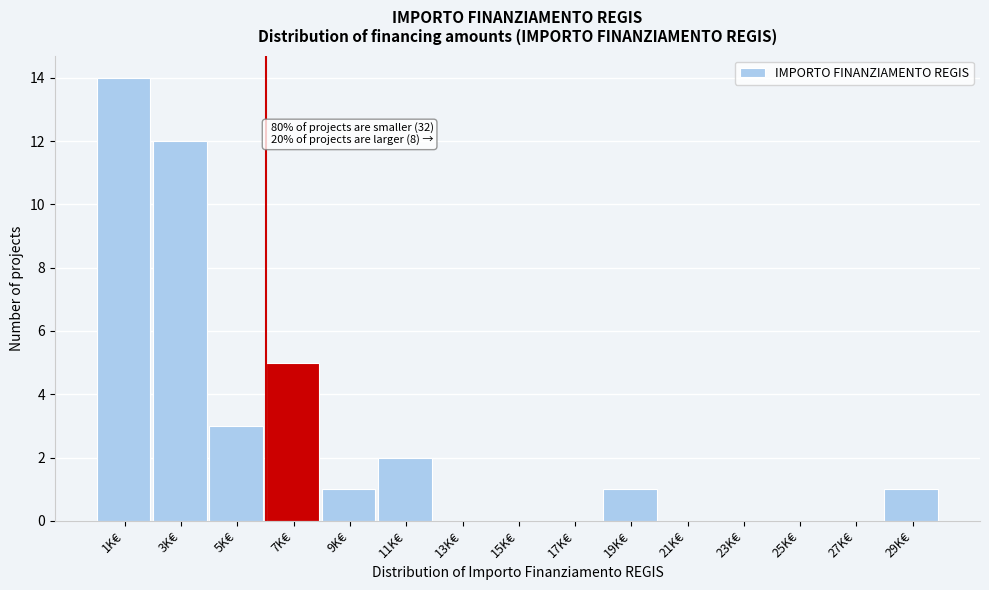

Reading right to left, list all the values displayed in this chart.

29K€=1	27K€=0	25K€=0	23K€=0	21K€=0	19K€=1	17K€=0	15K€=0	13K€=0	11K€=2	9K€=1	7K€=5	5K€=3	3K€=12	1K€=14